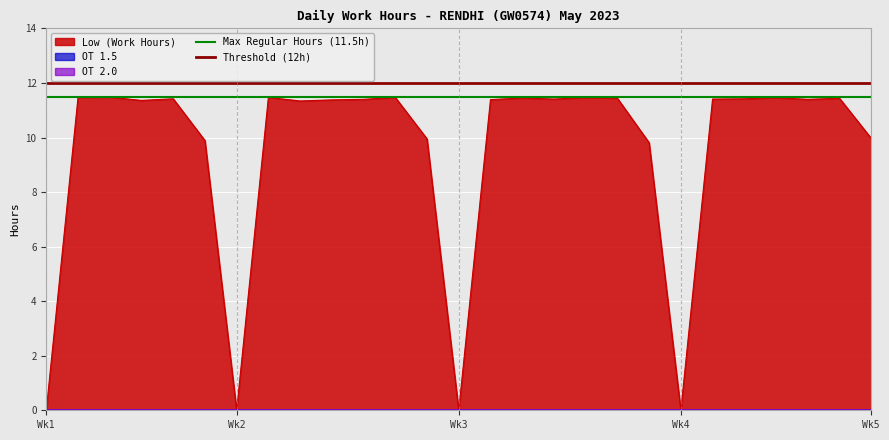

Is it true that Low (Work Hours) equals -7.5 at Wk1?

False